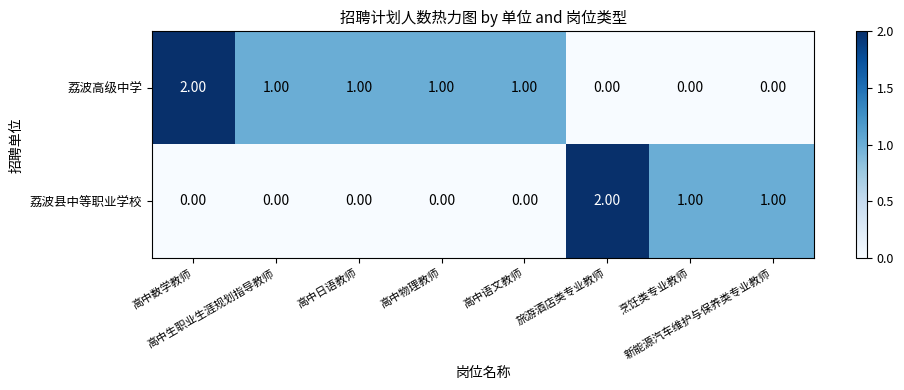

Rank the series by their average value, from lowest to highest.

荔波县中等职业学校, 荔波高级中学